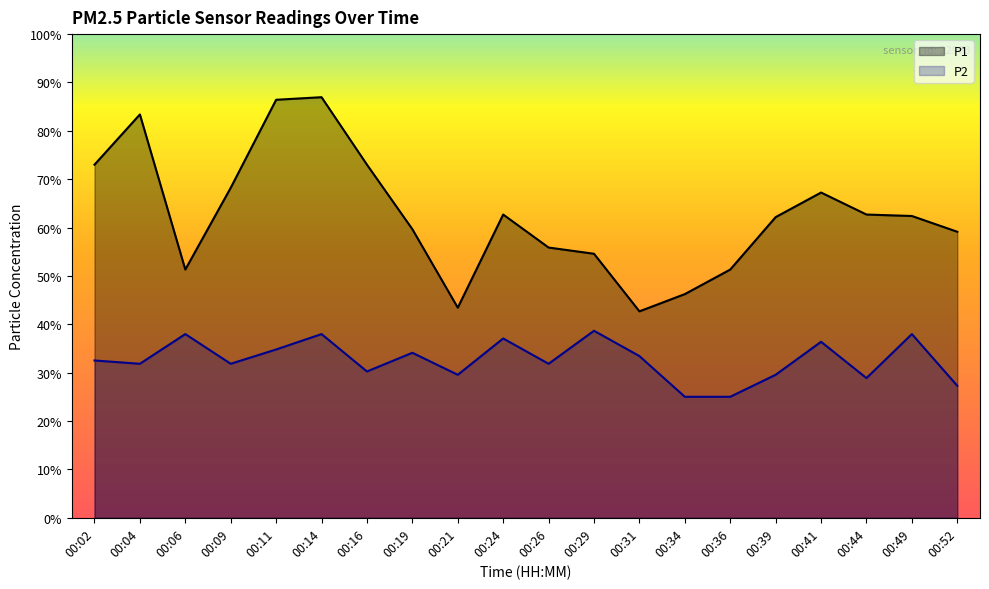

At which label does P2 reach its minimum?

00:34